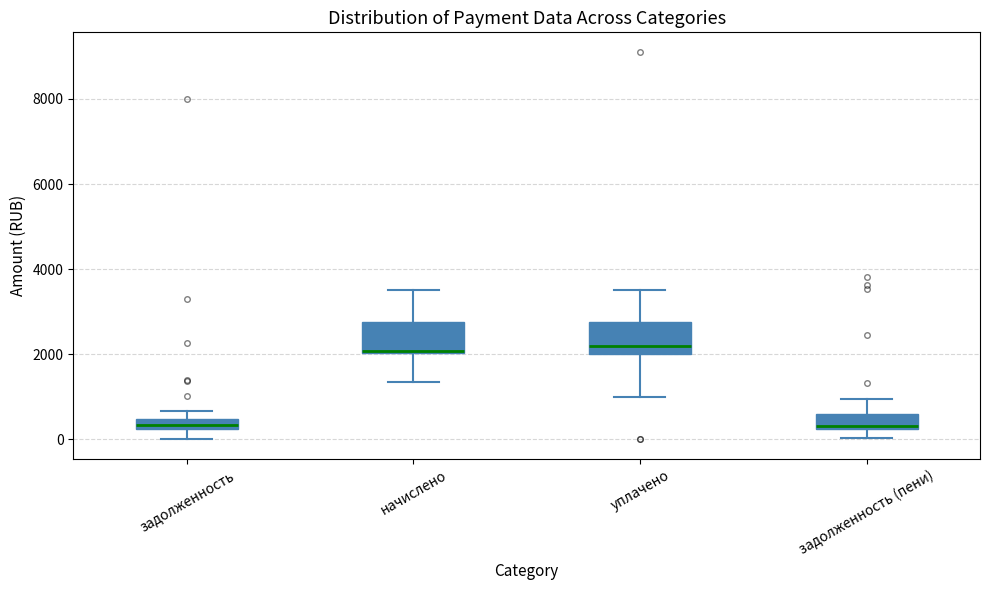

Where does the upper whisker of the box for задолженность (пени) end on the y-axis? The values are not printed on the chart, so give them approximately, as read against the axis.

1000